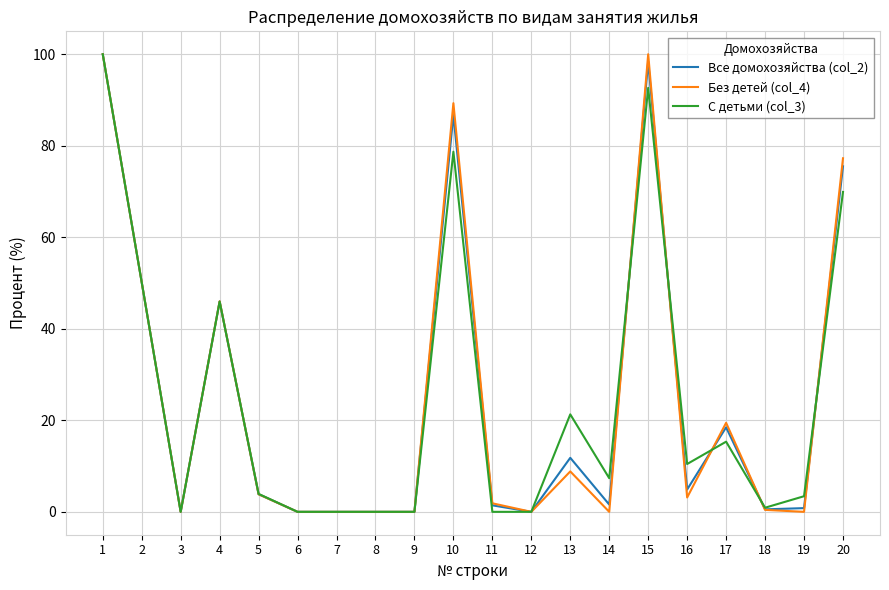

How many values in the Все домохозяйства (col_2) series exceed 3?

10